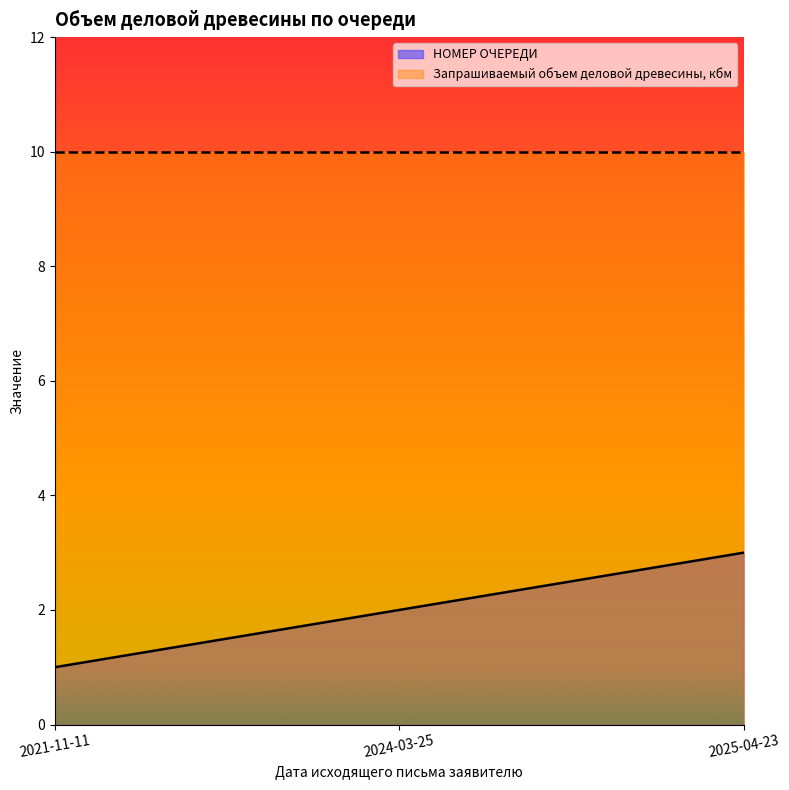

How many data points does each series have?

3